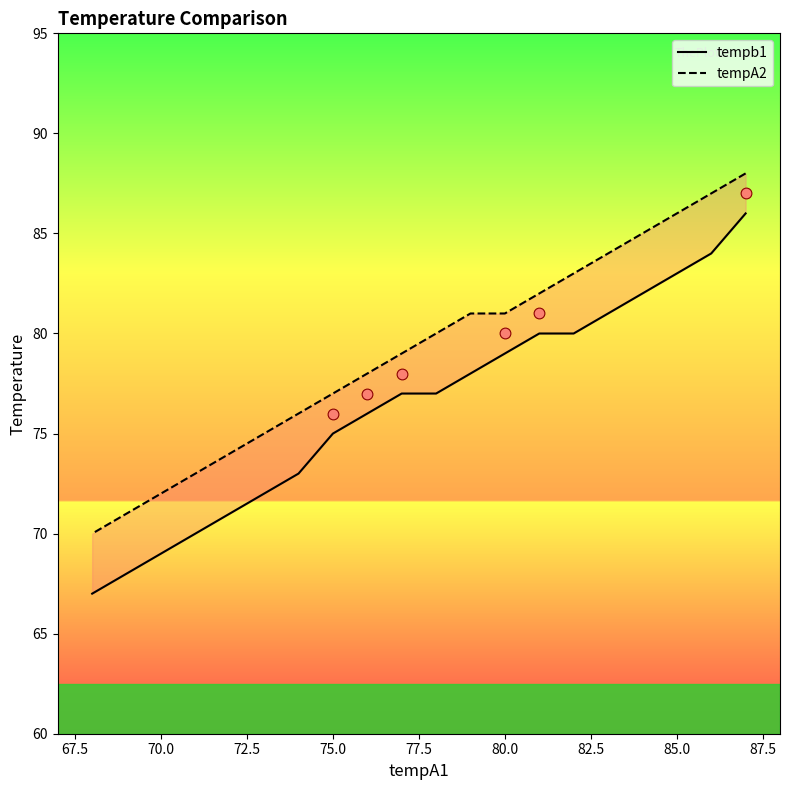

Which series contains the lowest Y value?

tempb1